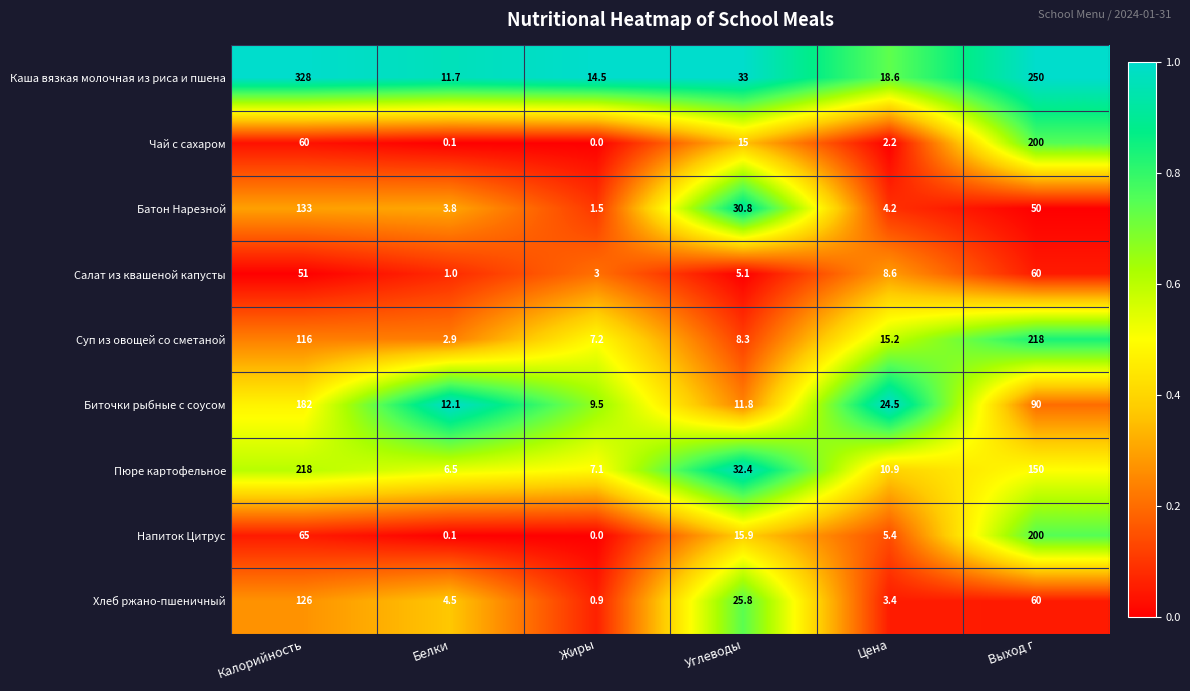

Count the number of categories in the chart.

6